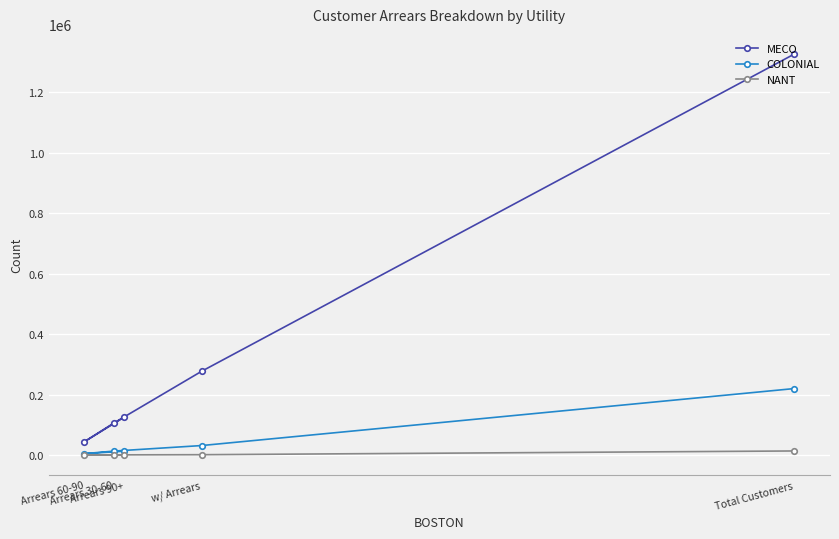

Which series has the largest total across all categories?

MECO